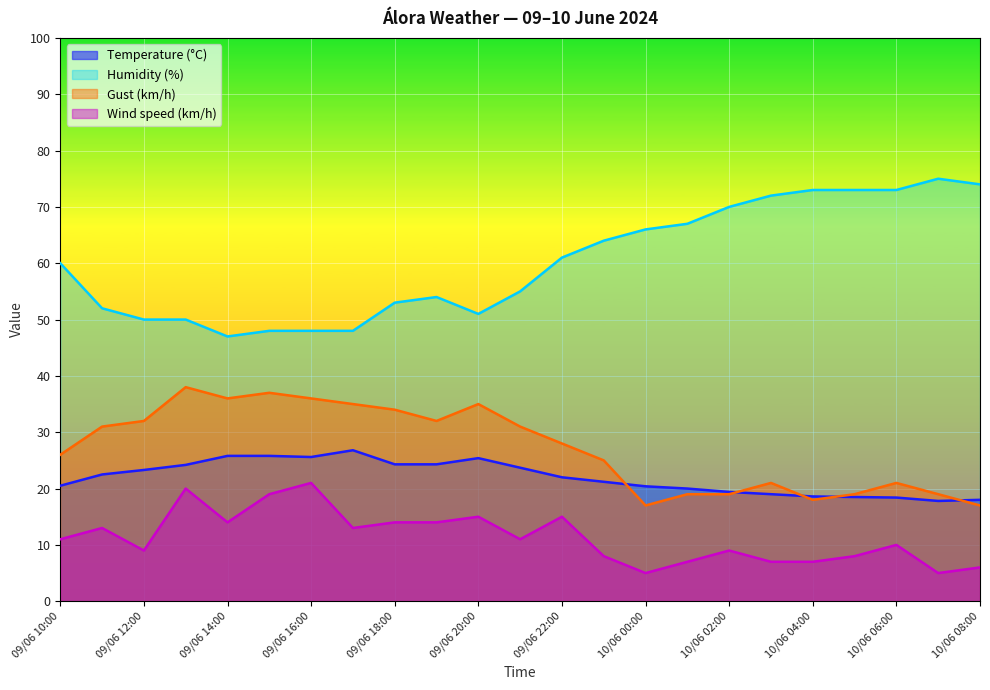

Rank the series at 10/06 03:00 from lowest to highest value.

Wind speed (km/h), Temperature (°C), Gust (km/h), Humidity (%)